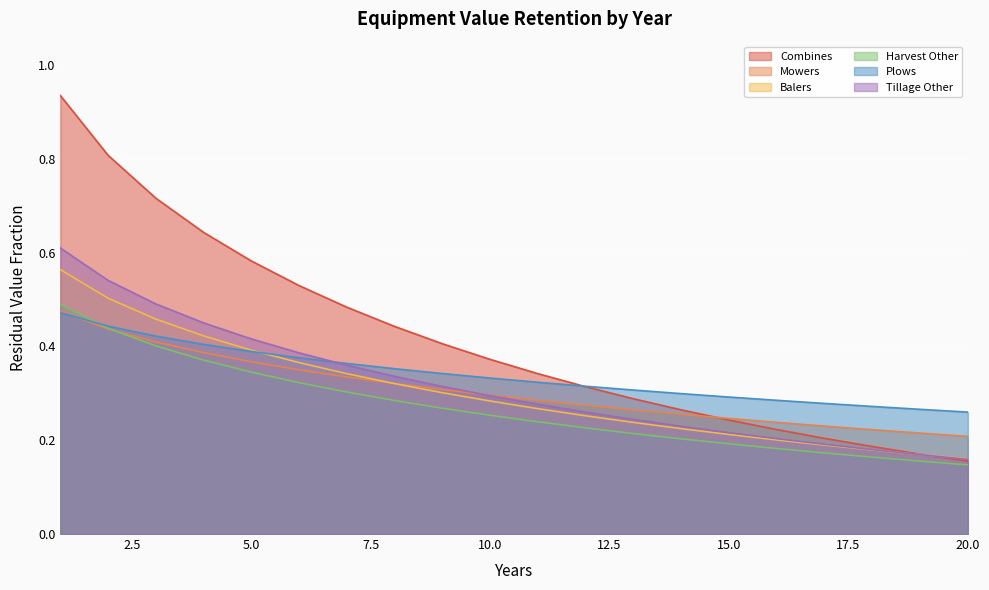

Does the chart display data point markers on the line(s)?

No